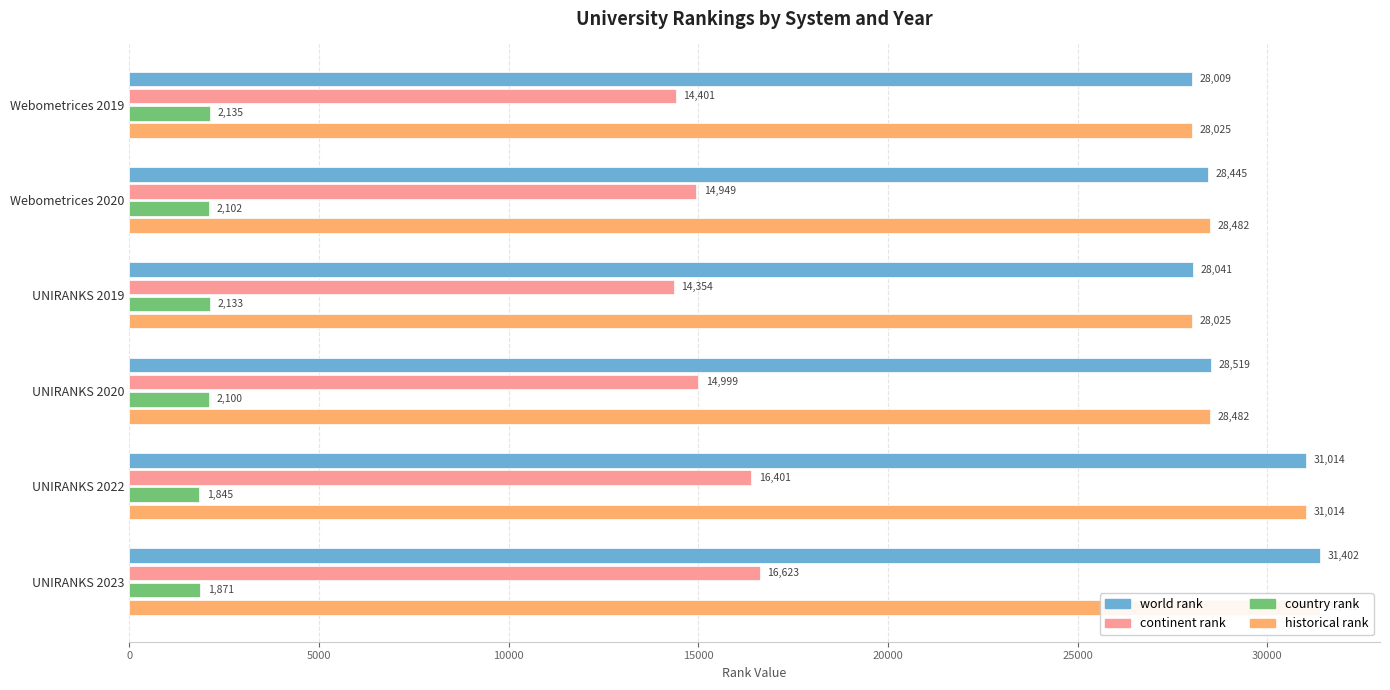

The country rank series shows 2135 at Webometrices 2019. True or false?

True